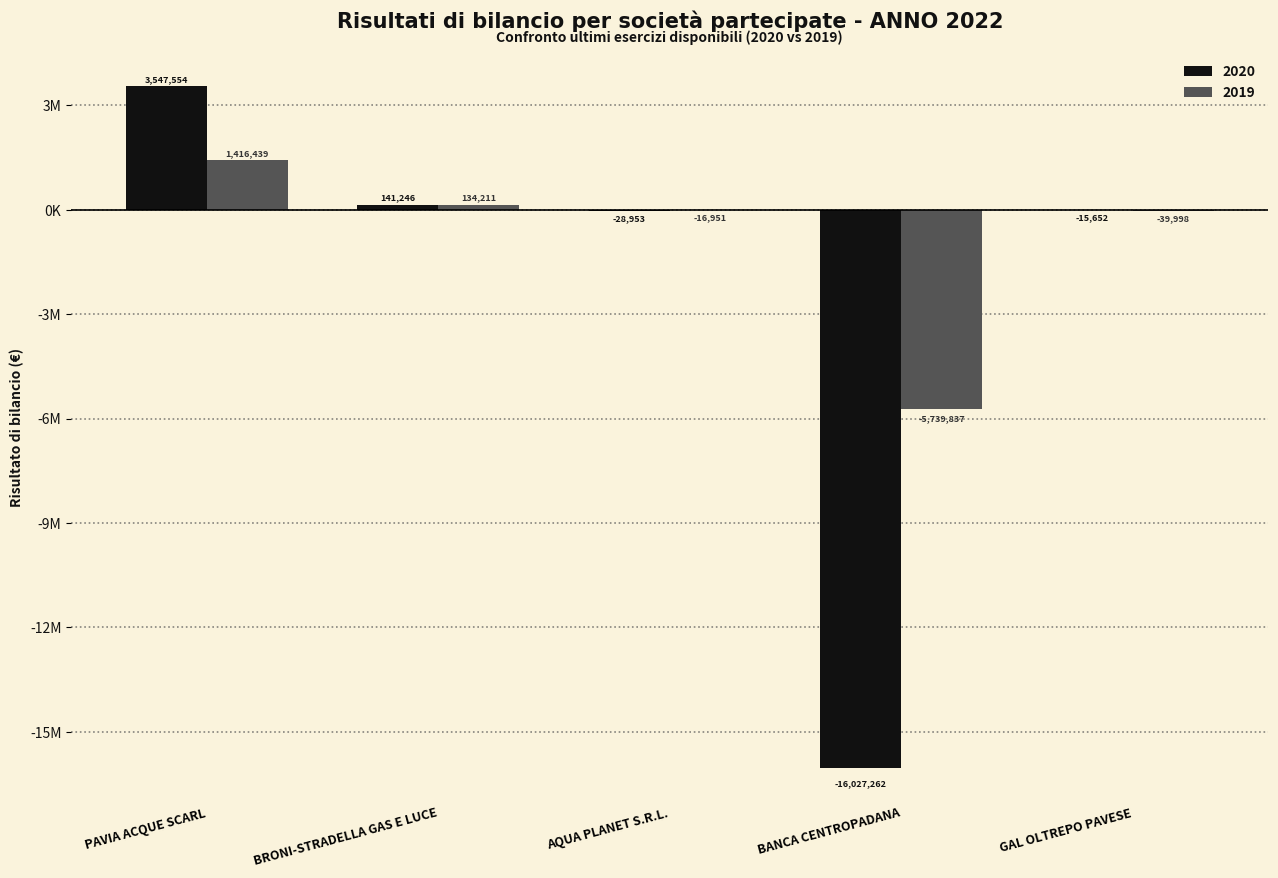

What are all the series names shown in the legend?

2020, 2019